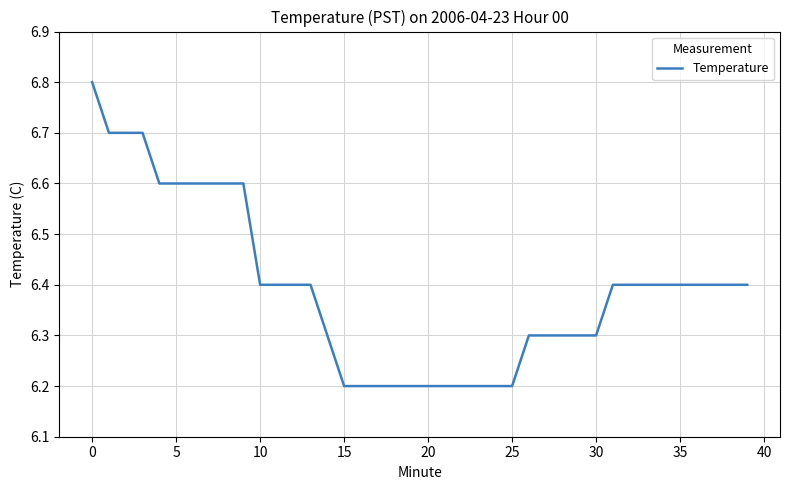

What is the difference between the maximum and minimum values?

0.6